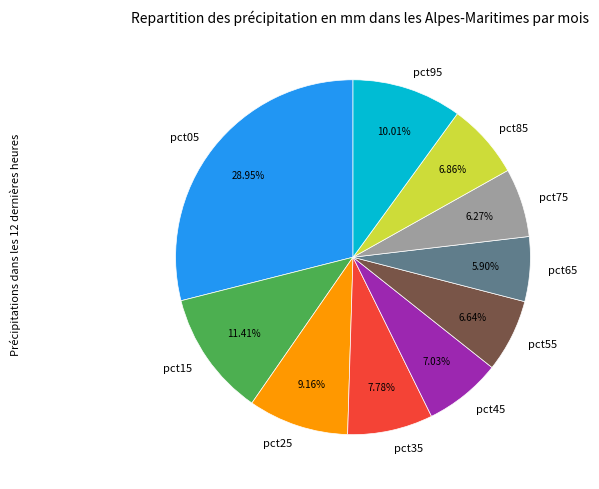

Which category has the biggest portion of the pie?

pct05